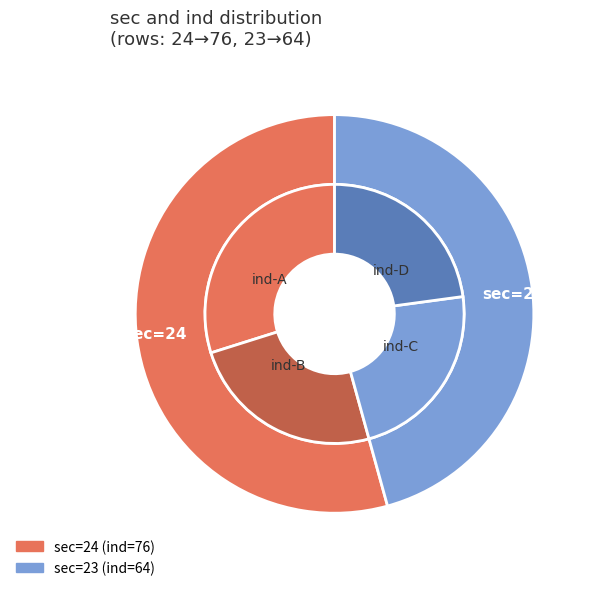

Between 23 and 24, which is larger?

24